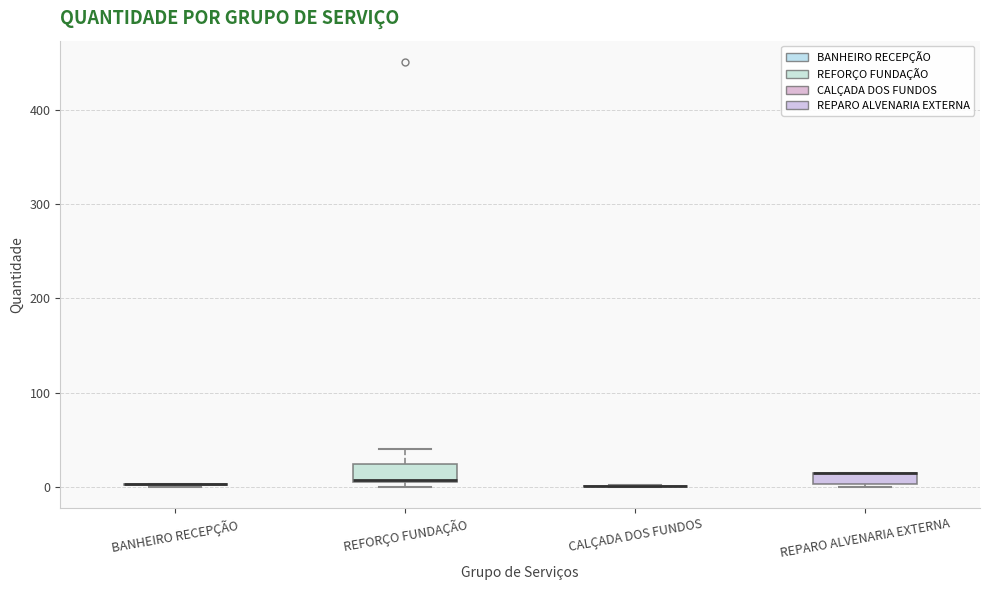

Where is the upper edge of the box for REFORÇO FUNDAÇÃO on the y-axis? The values are not printed on the chart, so give them approximately, as read against the axis.

20